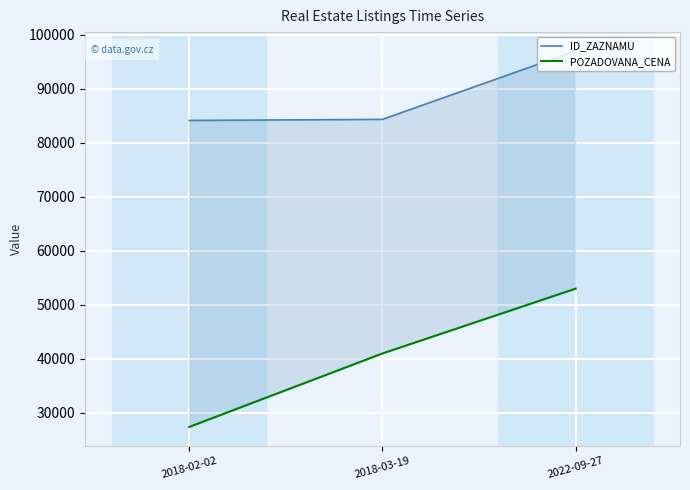

Reading right to left, transcribe all the data shown in this chart.

ID_ZAZNAMU: 2022-09-27=96996	2018-03-19=84323	2018-02-02=84128
POZADOVANA_CENA: 2022-09-27=53000	2018-03-19=41000	2018-02-02=27400